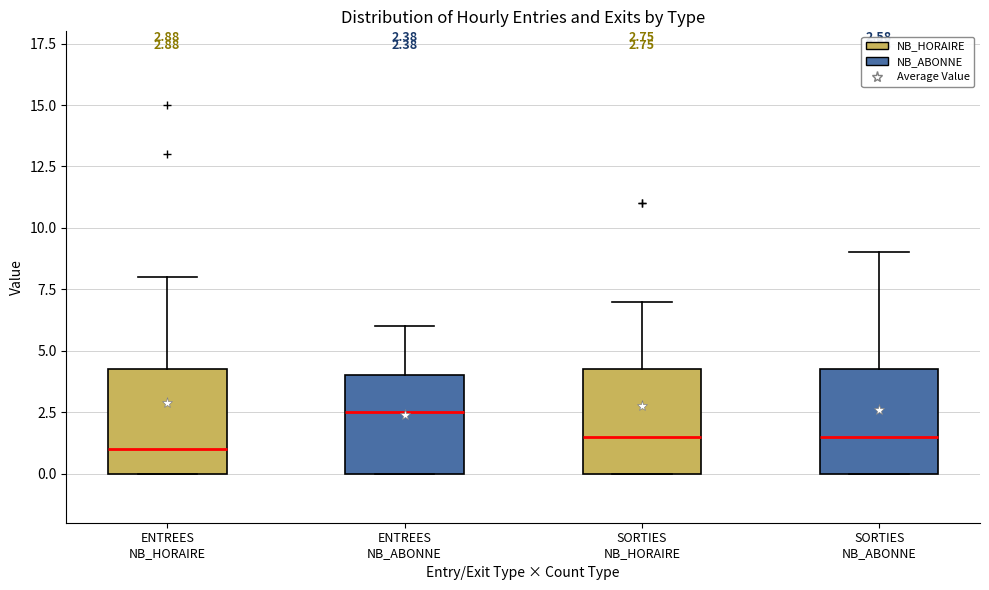

Which box has the lowest median line?

ENTREES NB_HORAIRE